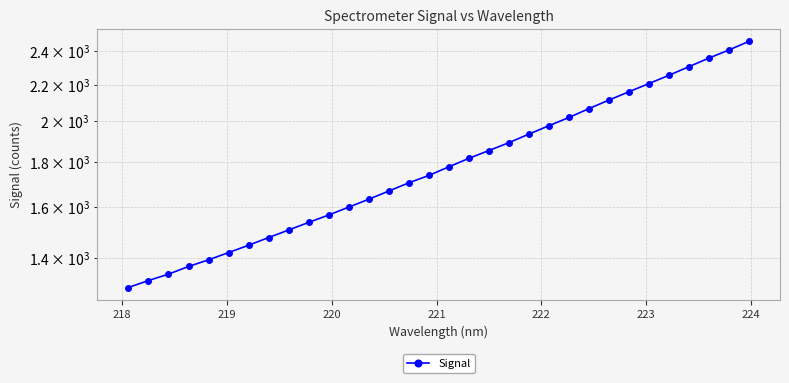

Count the number of categories in the chart.

32